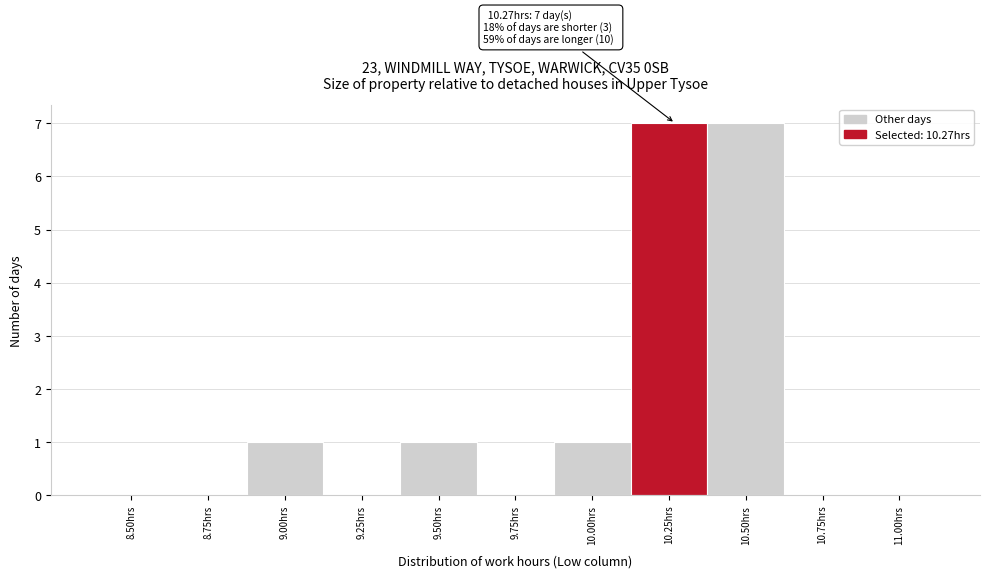

Reading left to right, transcribe all the data shown in this chart.

8.50hrs=0	8.75hrs=0	9.00hrs=1	9.25hrs=0	9.50hrs=1	9.75hrs=0	10.00hrs=1	10.25hrs=7	10.50hrs=7	10.75hrs=0	11.00hrs=0